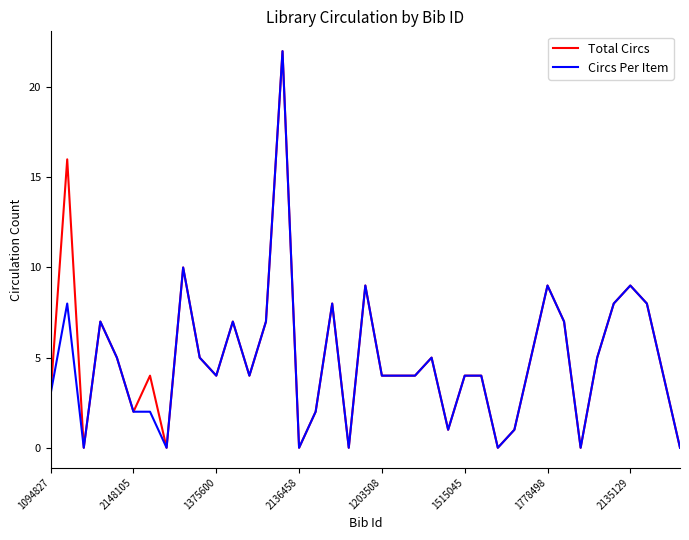

Reading left to right, transcribe all the data shown in this chart.

Total Circs: 3	16	0	7	5	2	4	0	10	5	4	7	4	7	22	0	2	8	0	9	4	4	4	5	1	4	4	0	1	5	9	7	0	5	8	9	8	4	0
Circs Per Item: 3	8	0	7	5	2	2	0	10	5	4	7	4	7	22	0	2	8	0	9	4	4	4	5	1	4	4	0	1	5	9	7	0	5	8	9	8	4	0